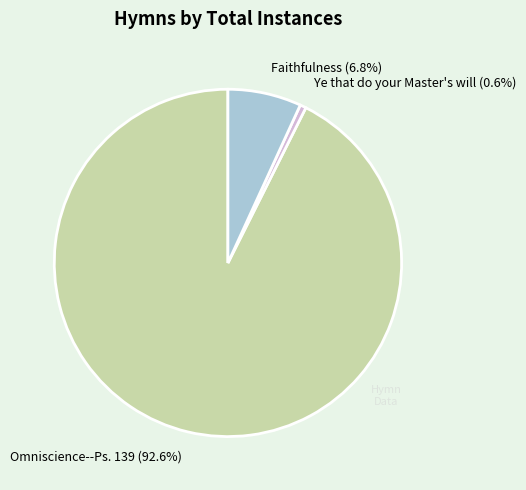

How many slices are in this pie chart?

3